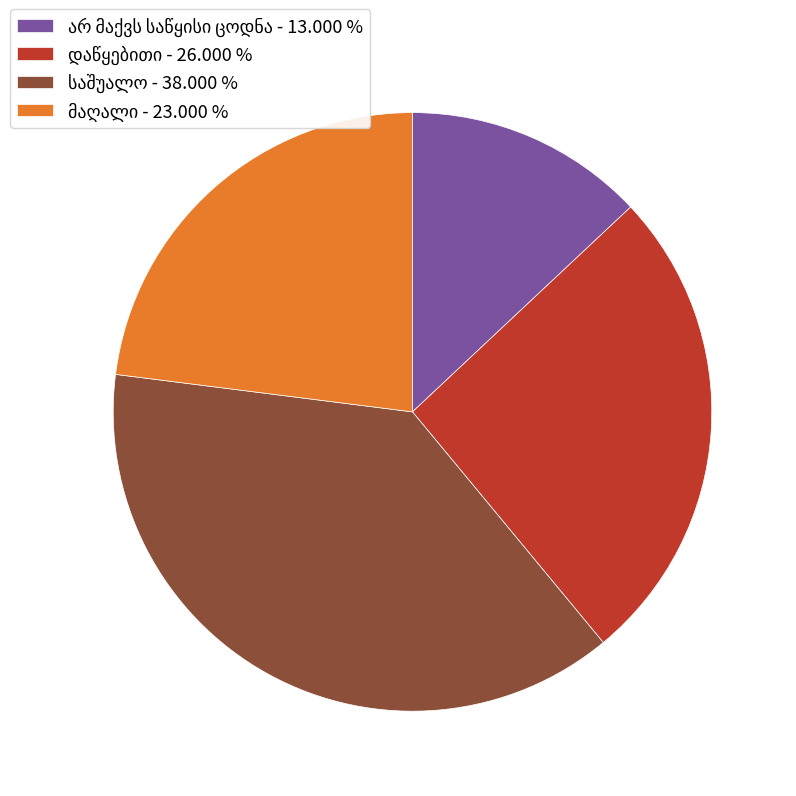

Does any single category account for the majority?

No